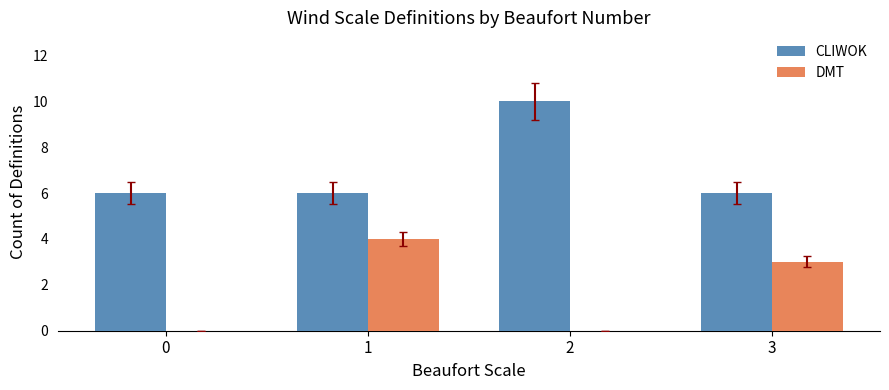

Is it true that DMT equals 3 at 3?

True